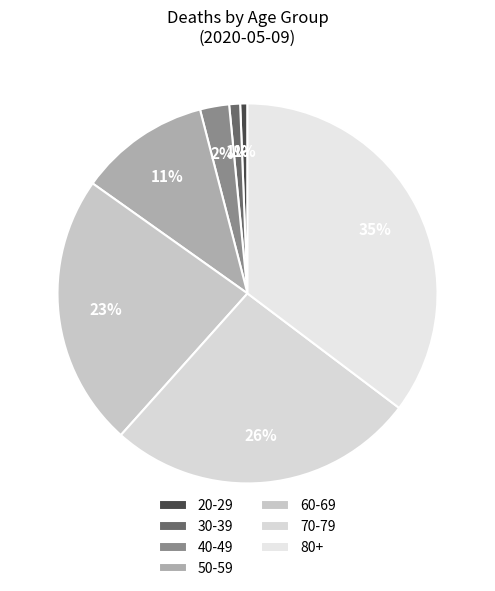

Count the number of slices in the pie.

7